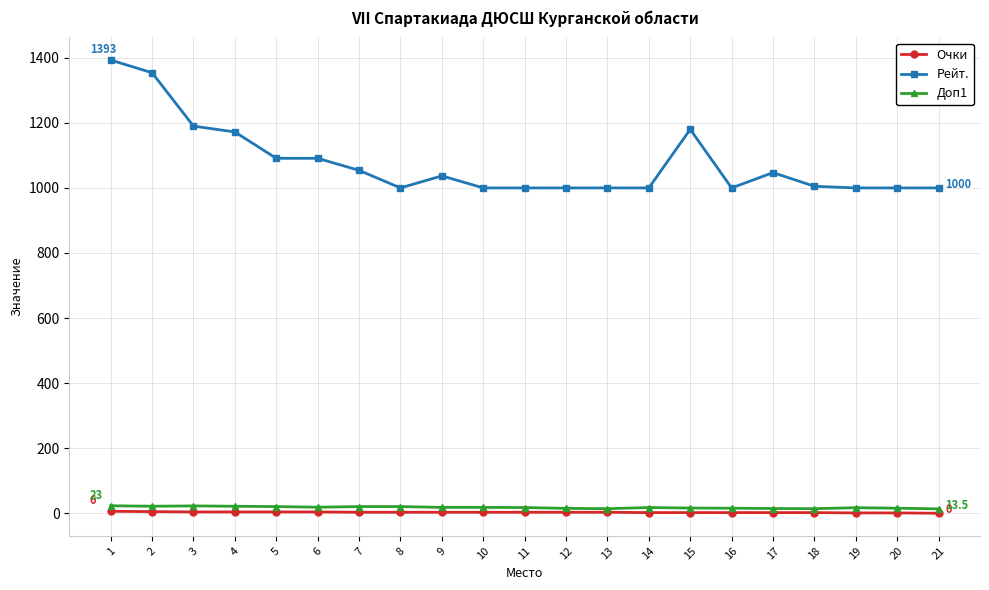

How many values in the Доп1 series are below 17?

8